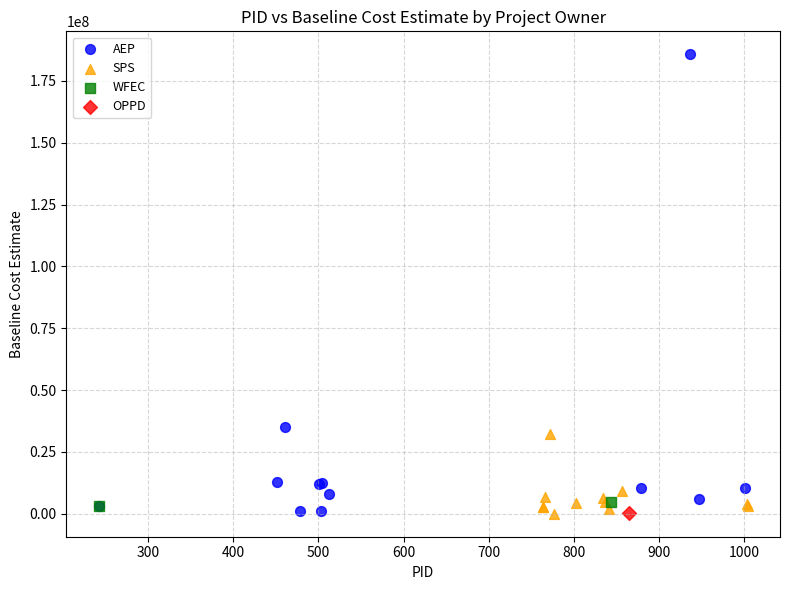

What are all the series names shown in the legend?

AEP, SPS, WFEC, OPPD